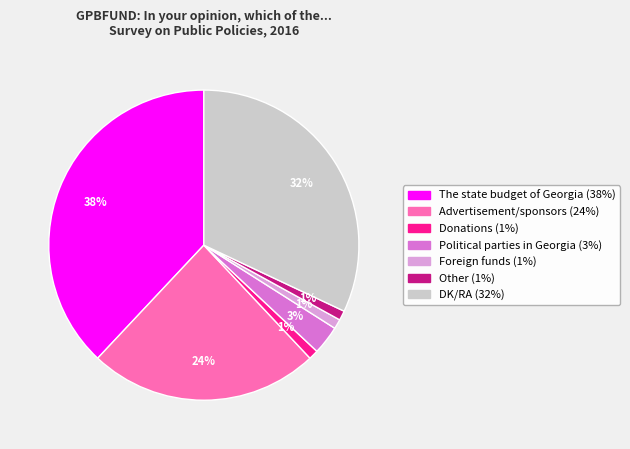

Does any single category account for the majority?

No